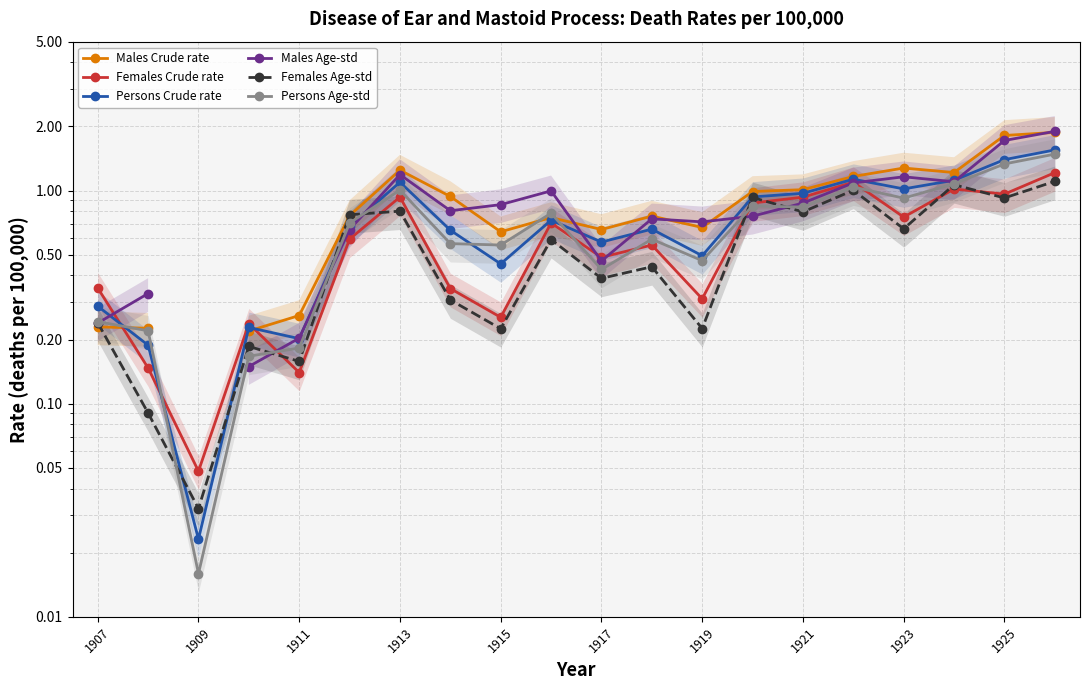

How many positive values does the Males Age-std series have?

19